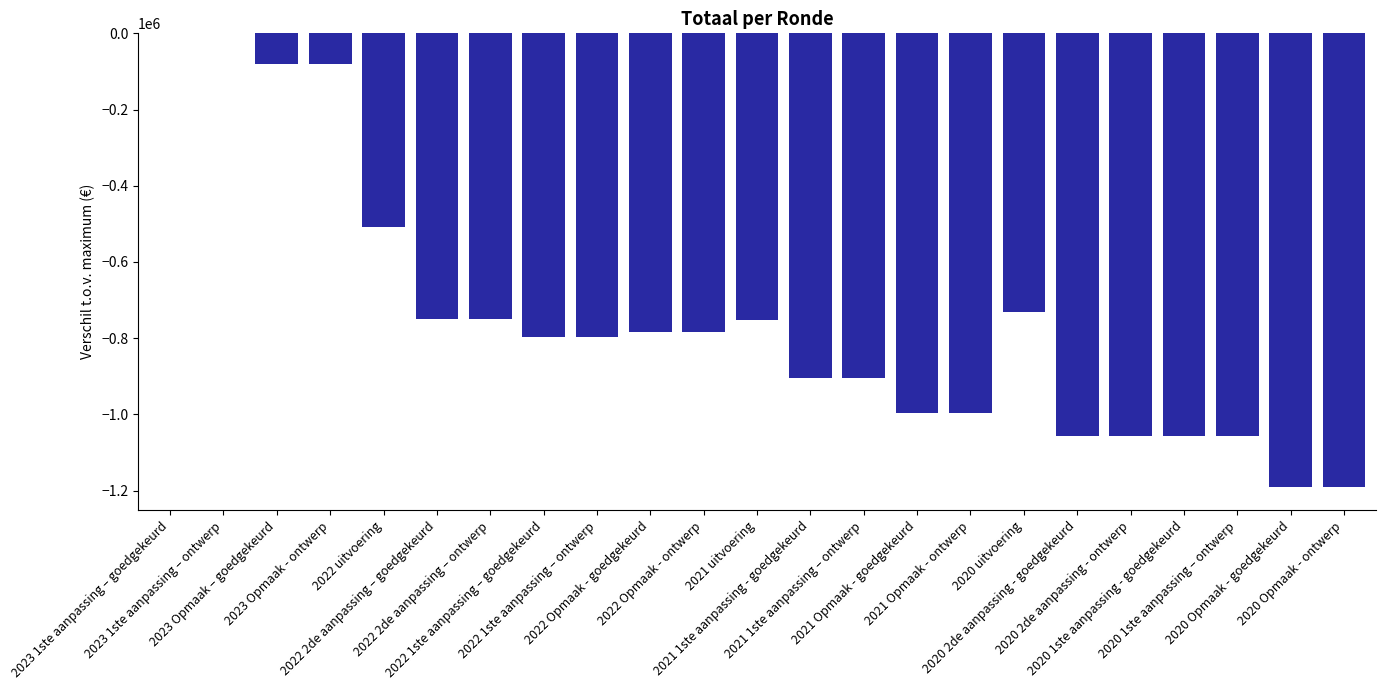

What is the sum of all values?

-17230515